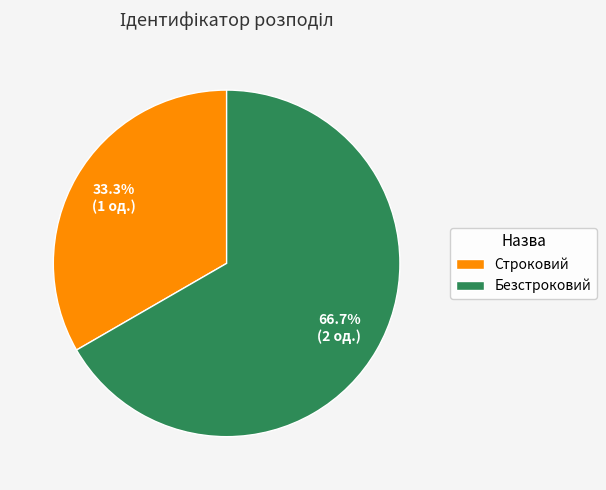

Does any single category account for the majority?

Yes